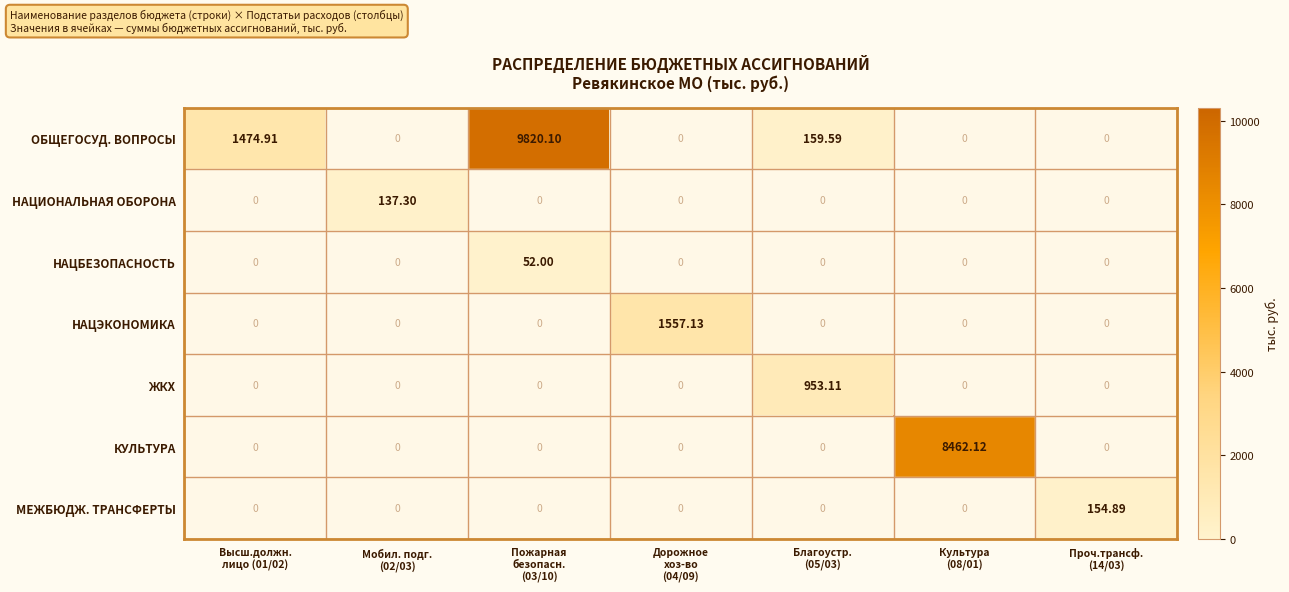

At which category does the chart reach its peak across all series?

Пожарная
безопасн.
(03/10)